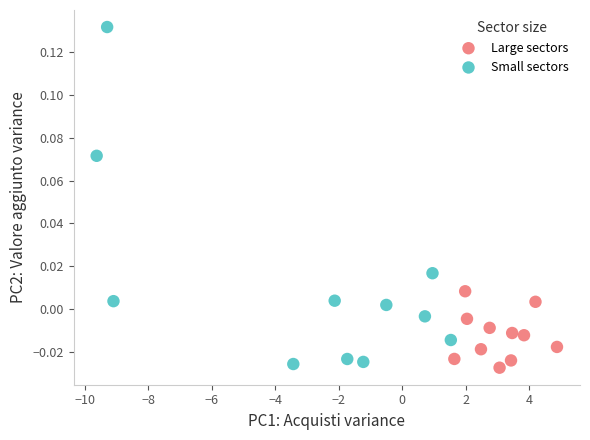

What are all the series names shown in the legend?

Large sectors, Small sectors